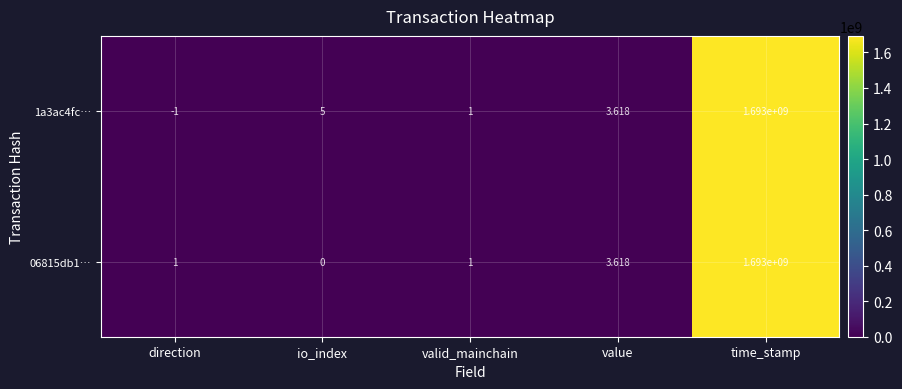

How many series are shown in this chart?

2